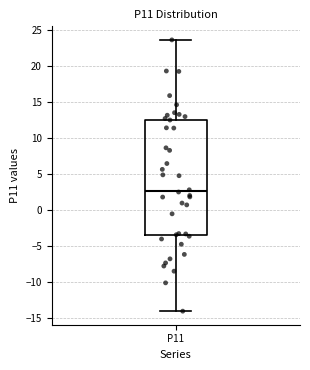

Transcribe this box plot: give where the median line is, the range the box spans, and where the two whiskers end, as read against the y-axis. The values are not printed on the chart, so give them approximately, as read against the axis.

median 2.5, box -3.5 to 12.5, whiskers -14.0 to 23.5